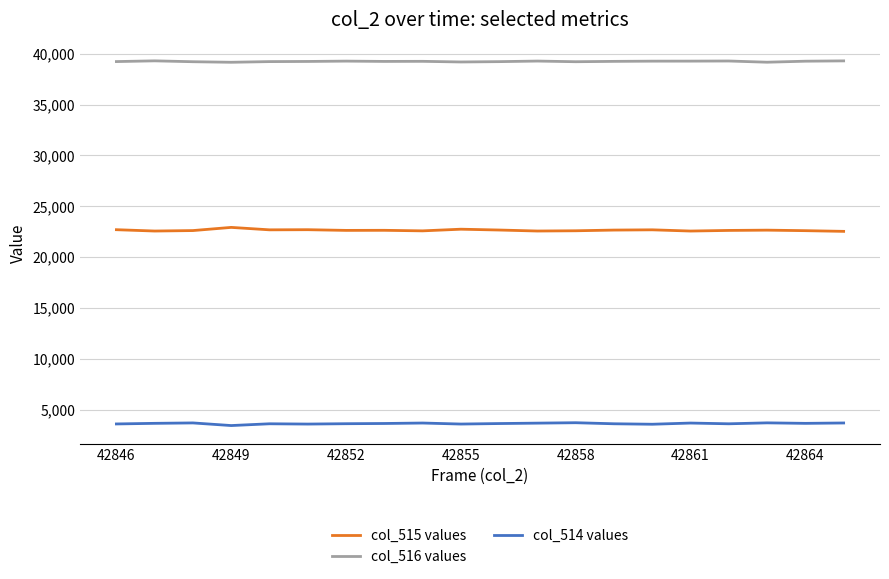

True or false: col_516 values and col_515 values cross at least once.

False